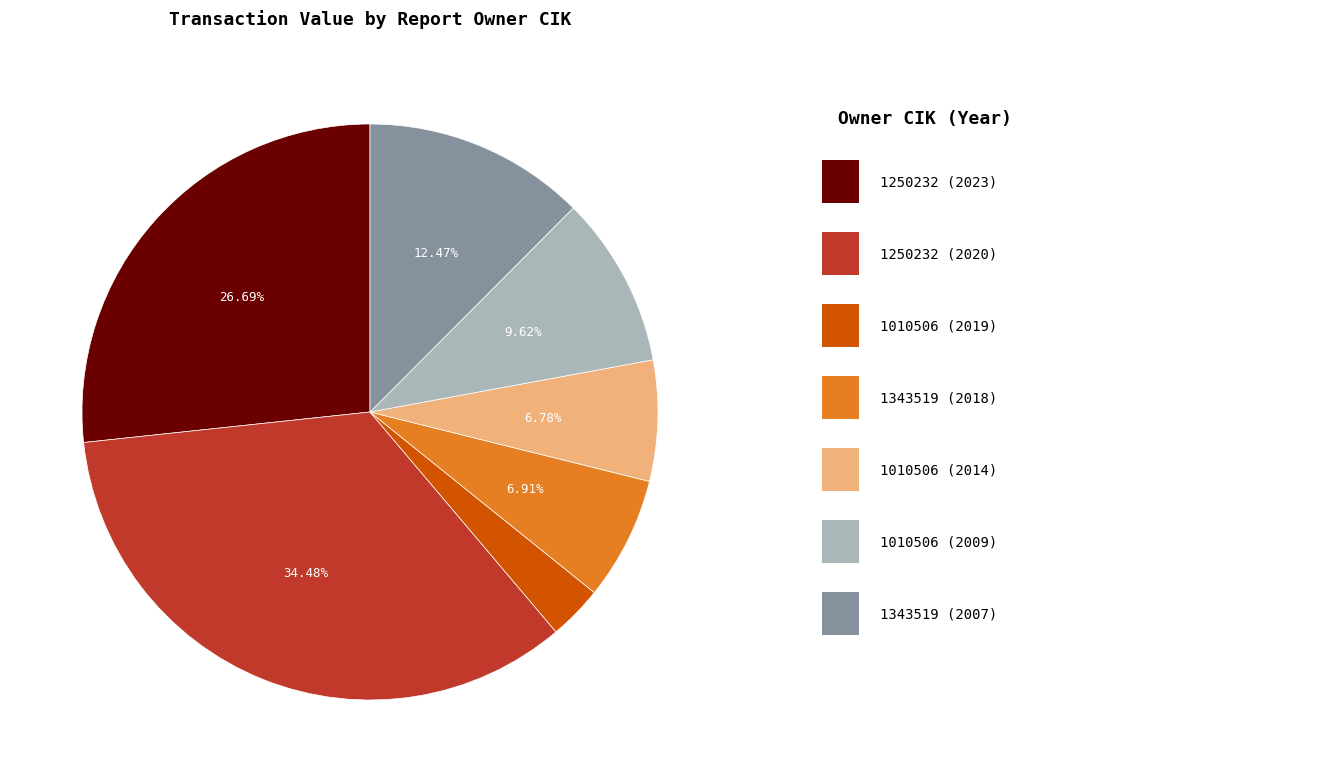

Is there a majority slice in this chart?

No